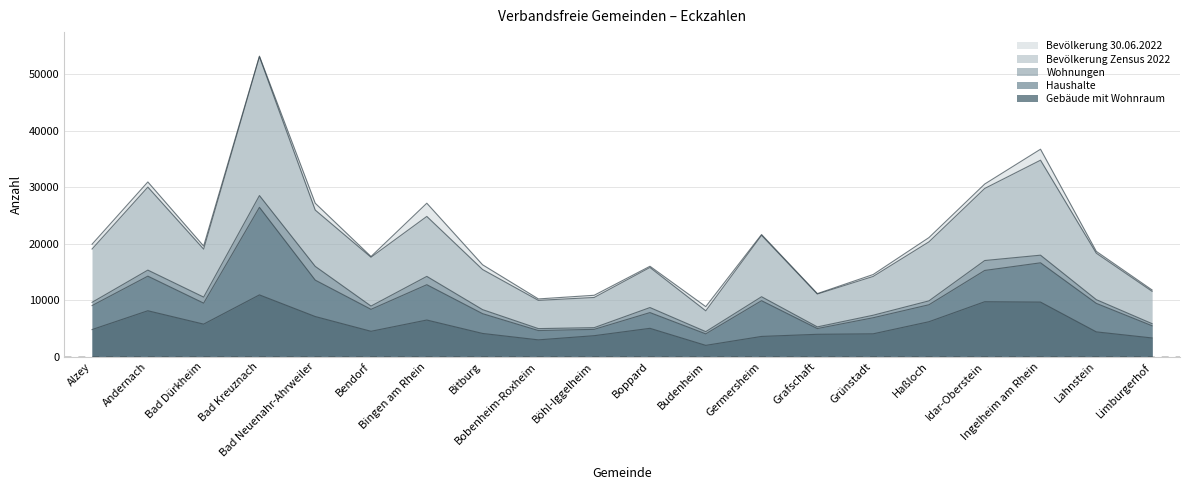

List the series in order of their peak value, highest first.

Bevölkerung 30.06.2022, Bevölkerung Zensus 2022, Wohnungen, Haushalte, Gebäude mit Wohnraum